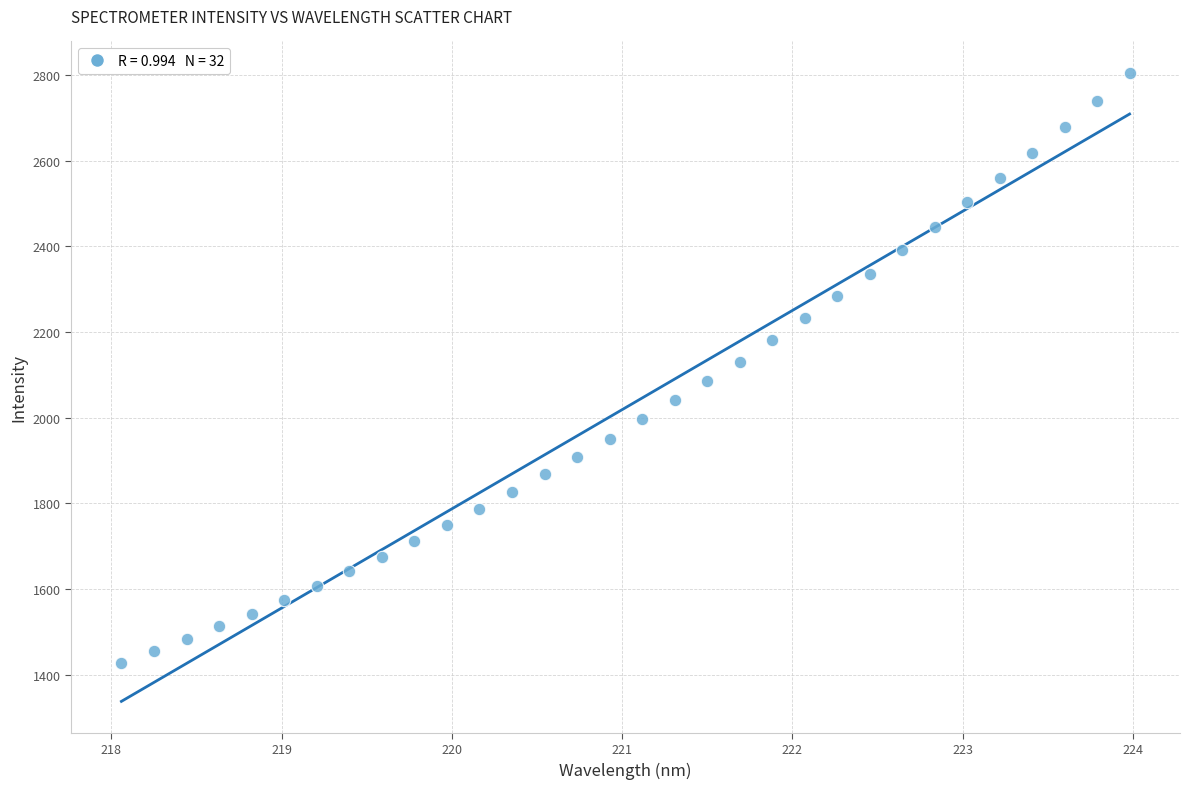

What is the range of Y values (max minus min)?

1377.0